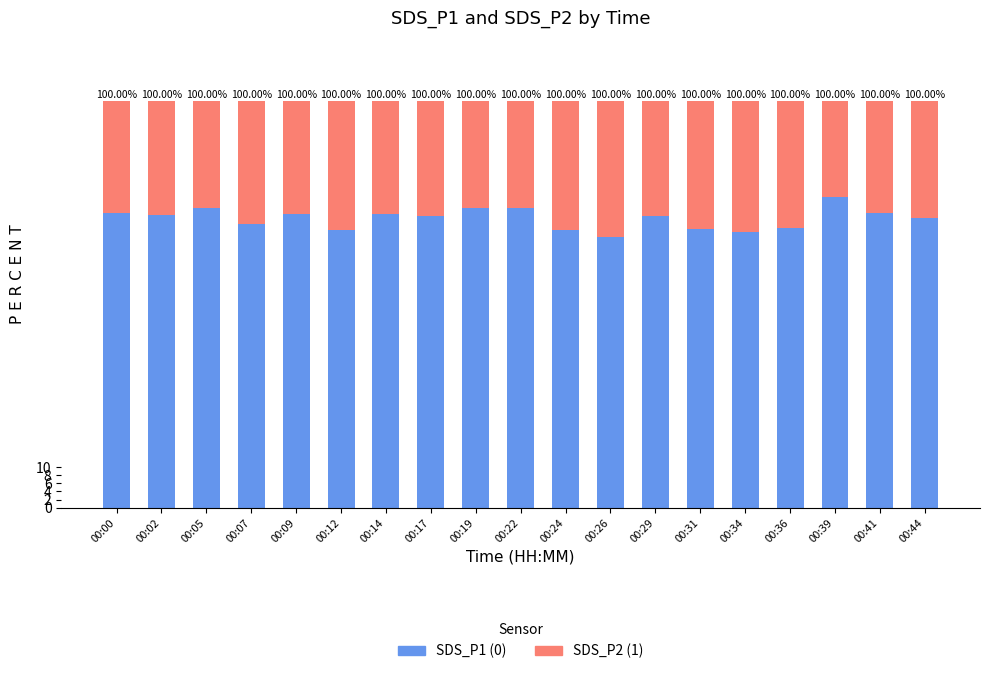

Are the bars horizontal?

No